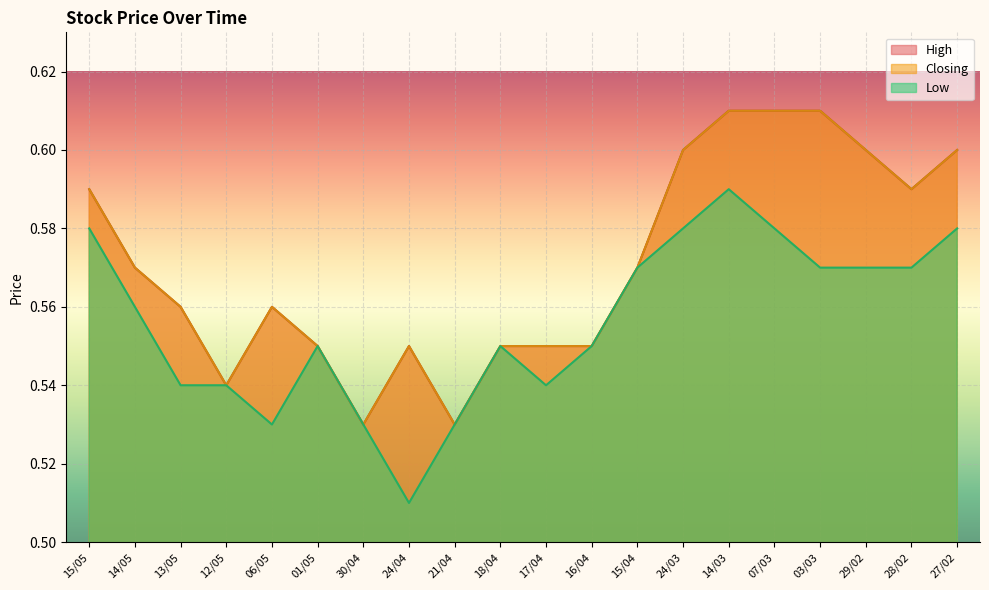

True or false: Low and Closing cross at least once.

False